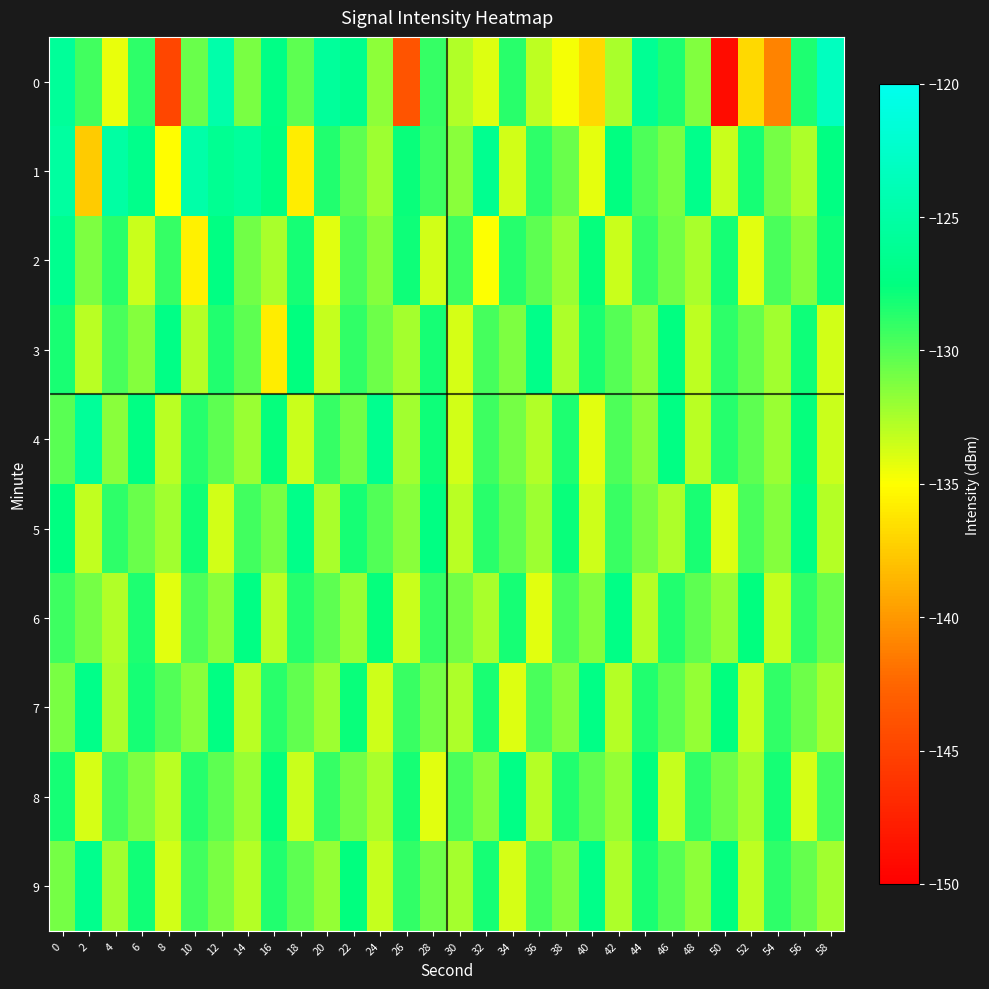

Which has a higher value, 14 or 26?

14